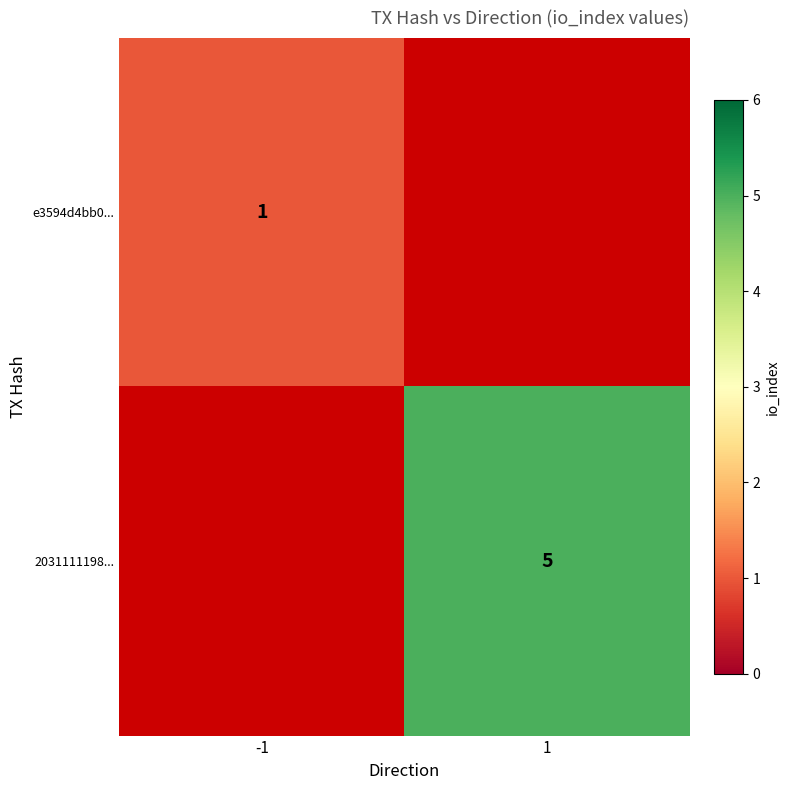

The 2031111198... series shows 5 at 1. True or false?

True